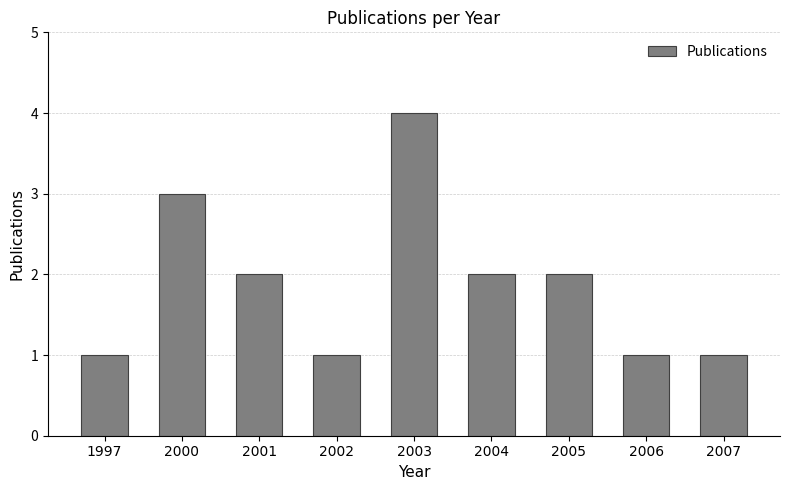

How many values are between 1 and 2?

7